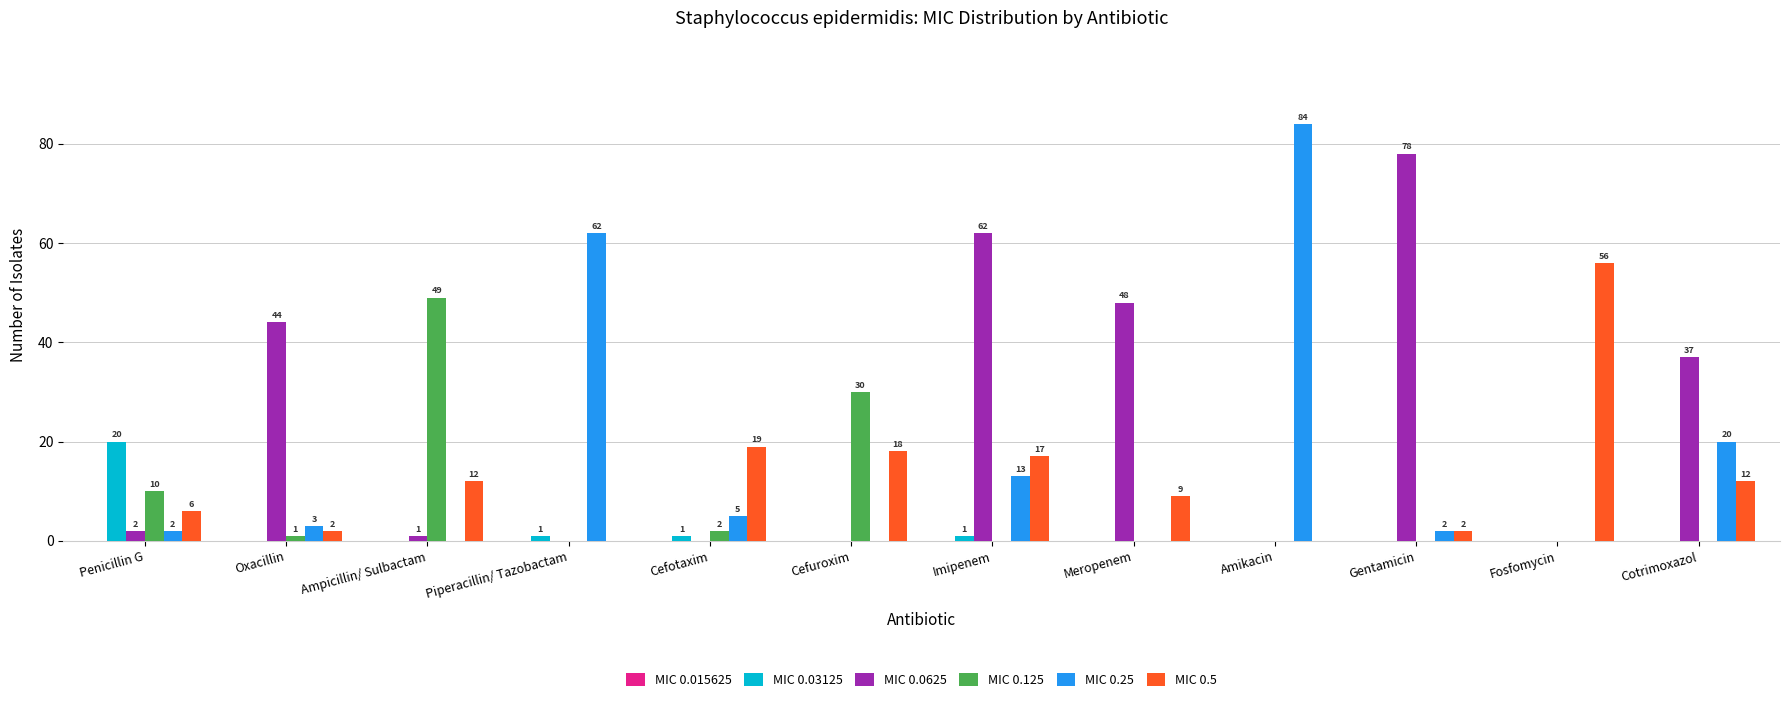

What is the greatest value displayed?

84